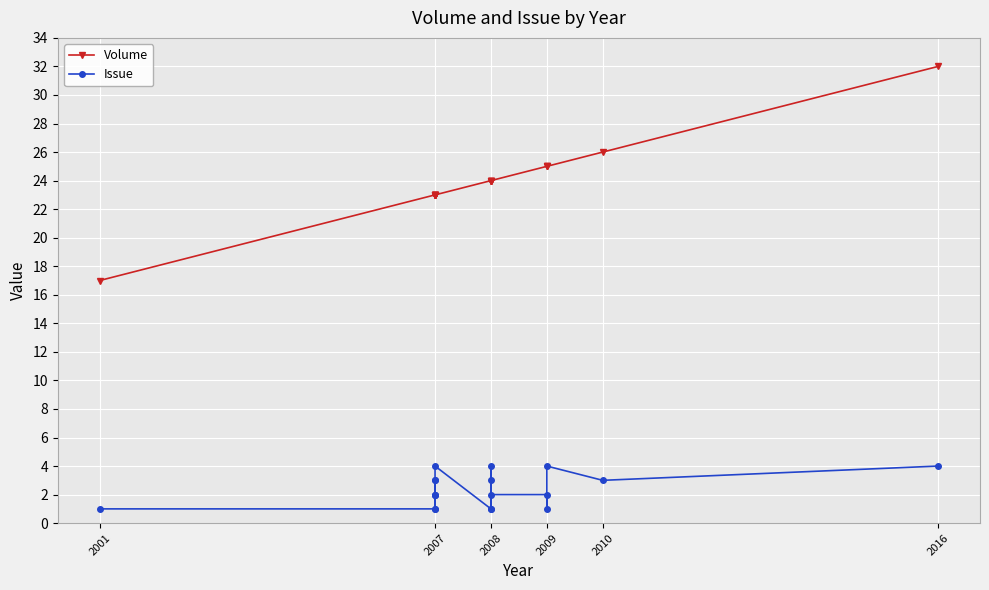

What is the value of the Volume point at the 13th from the left?

24